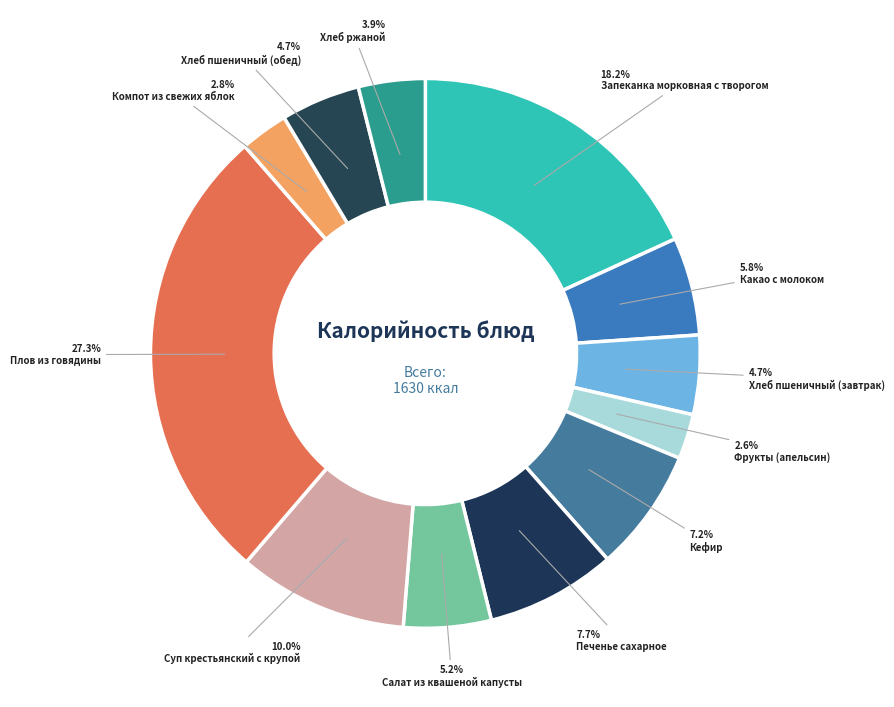

Count the number of slices in the pie.

12